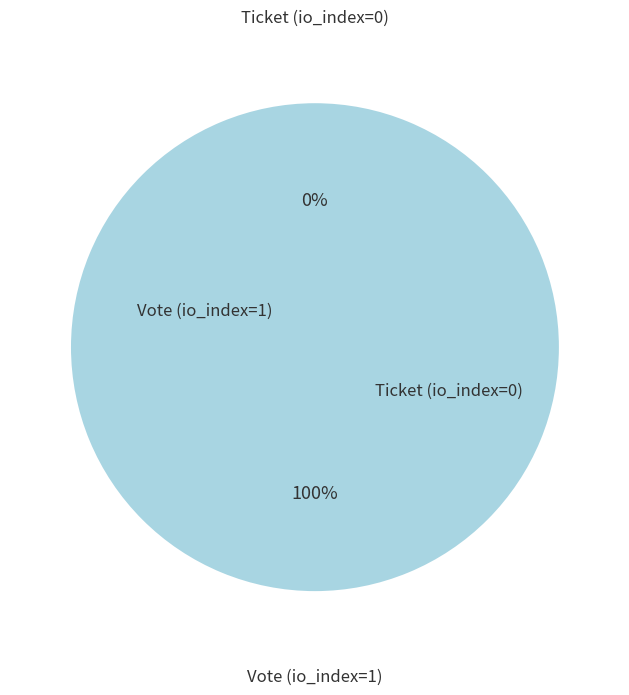

The Vote (io_index=1) slice represents 100% of the pie. True or false?

True